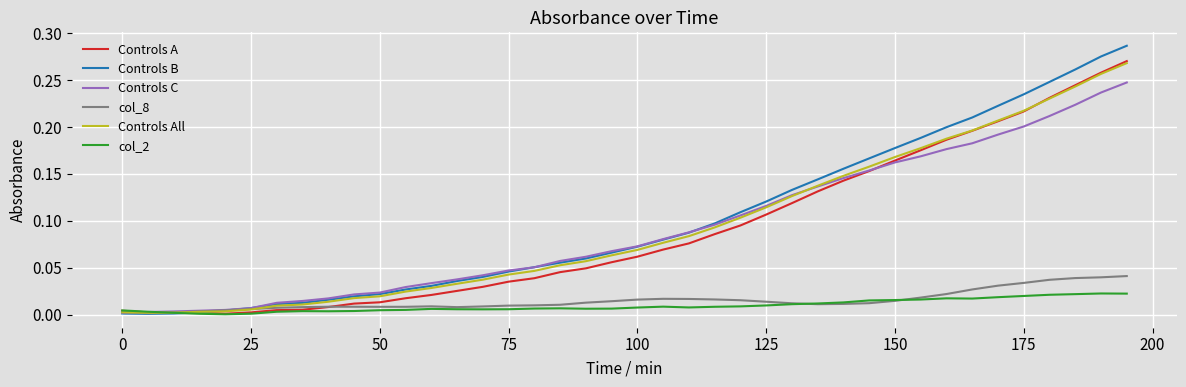

Which series has the widest spread of values?

Controls B